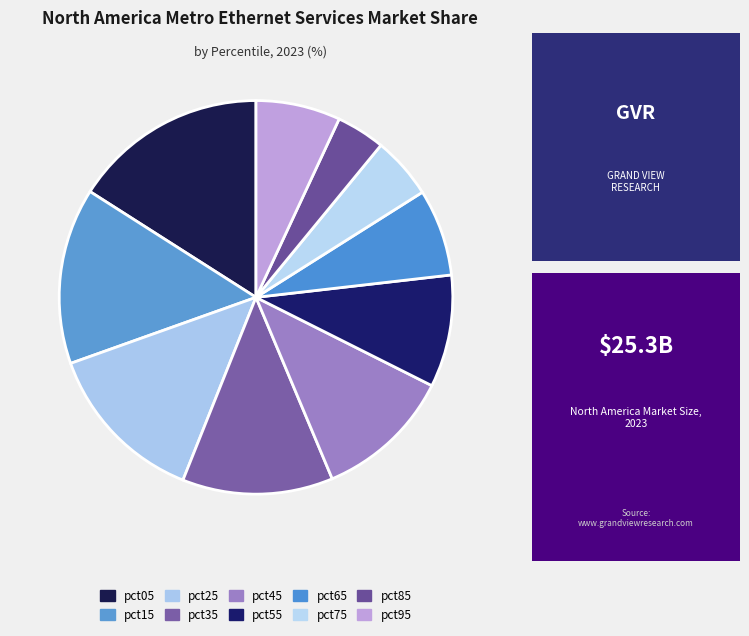

What is the largest slice in the pie chart?

pct05